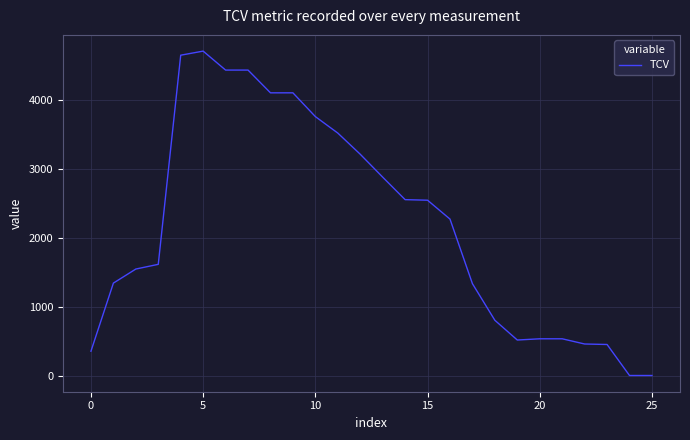

What is the greatest value displayed?

4701.5